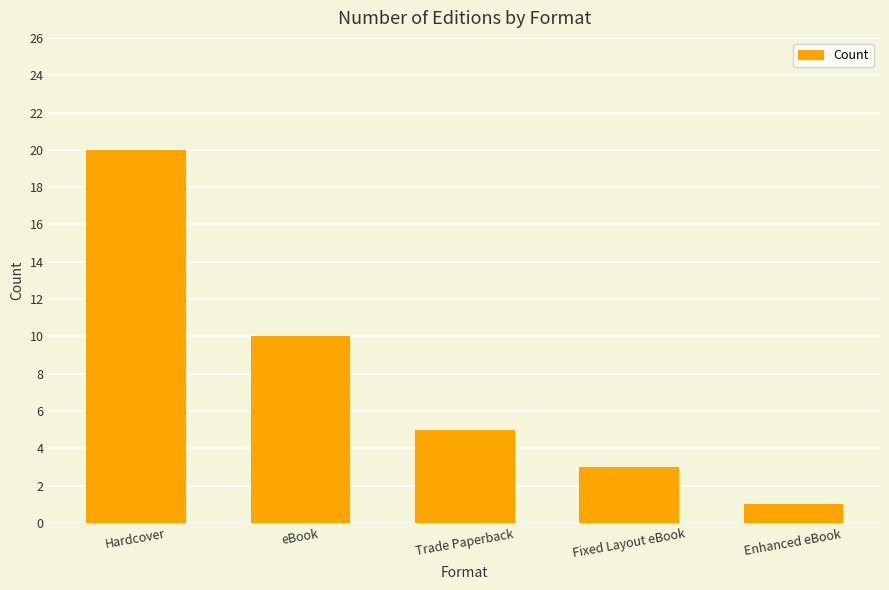

The chart shows a value of 3 at eBook. True or false?

False